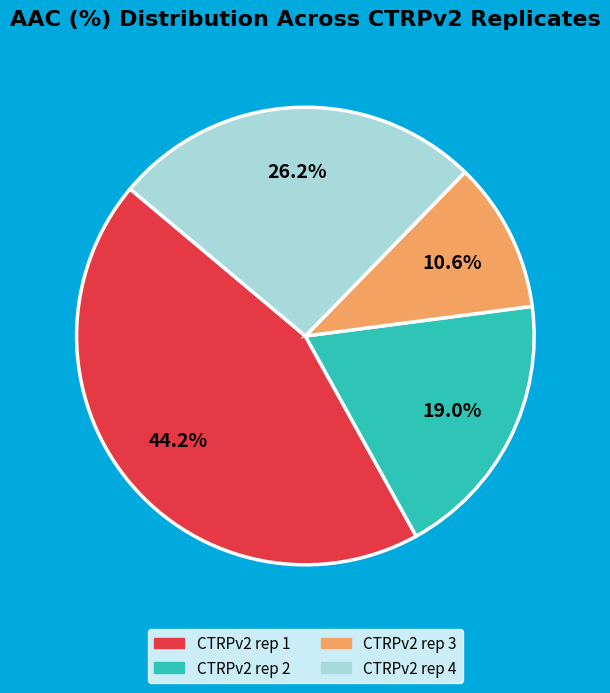

To the nearest percent, what is the difference between the CTRPv2 rep 2 and CTRPv2 rep 4 slice percentages?

7%